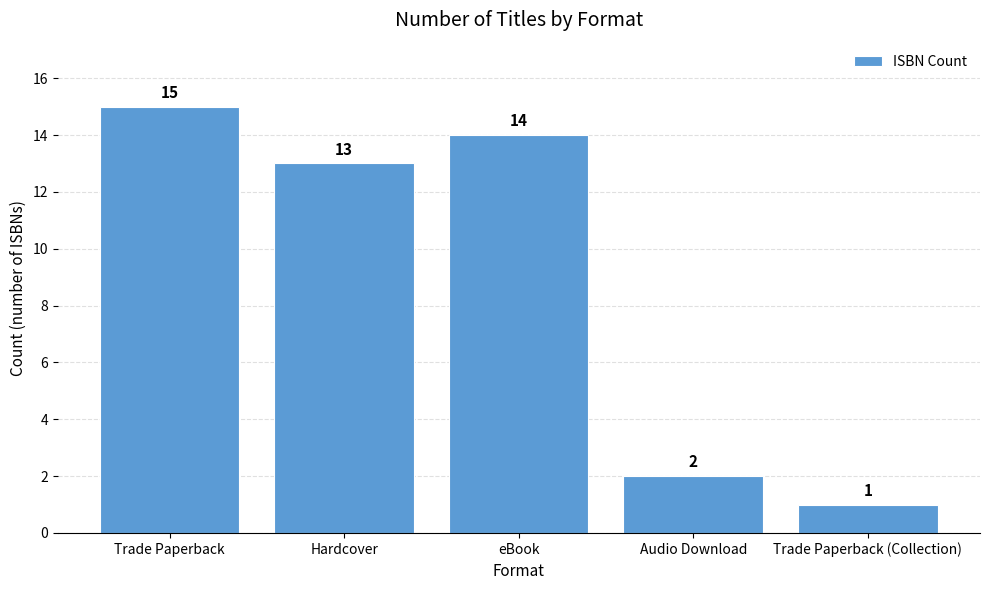

Is it true that the value at eBook is 14?

True